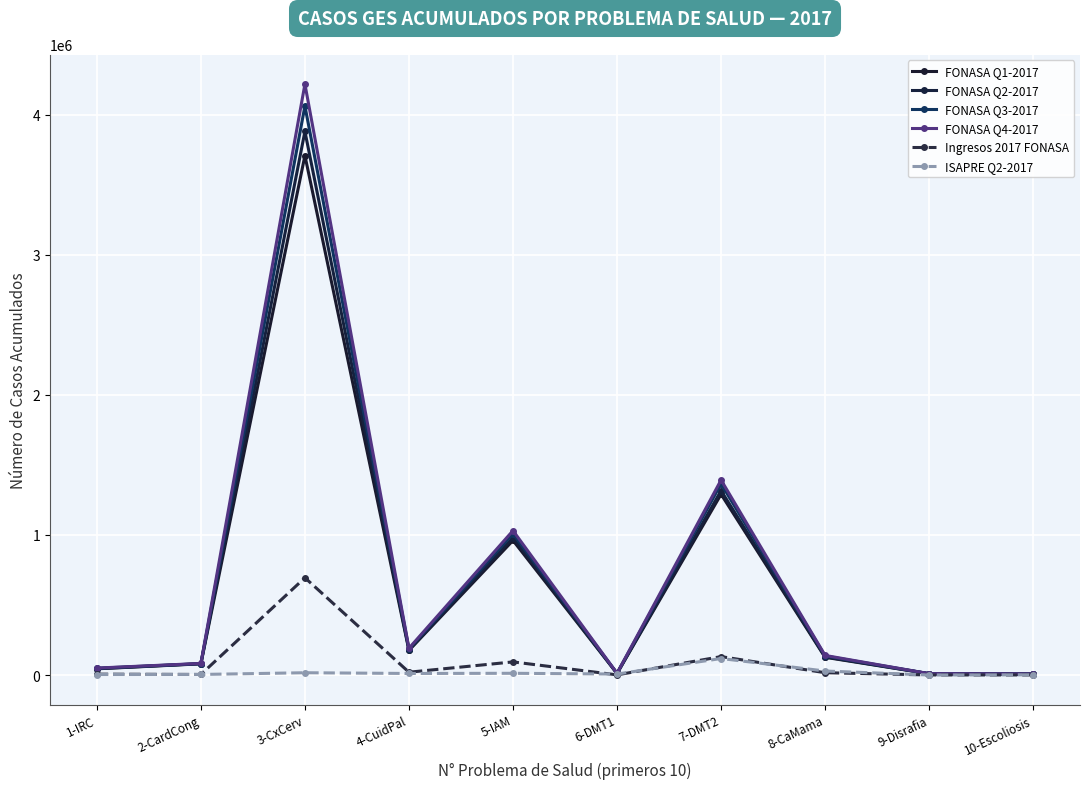

At how many categories does at least one series exceed 2165749?

1